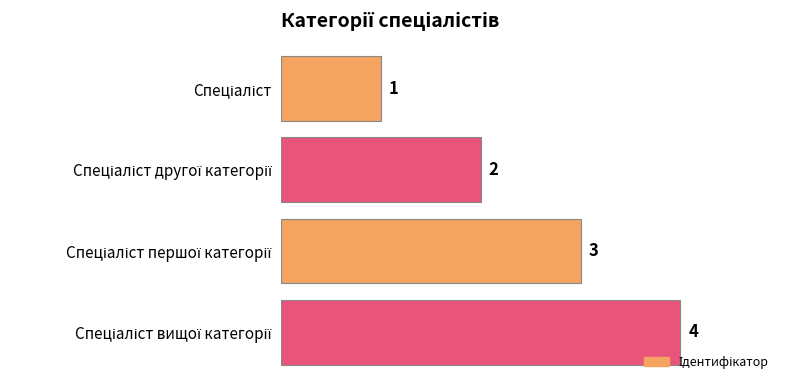

What is the maximum value shown in the chart?

4